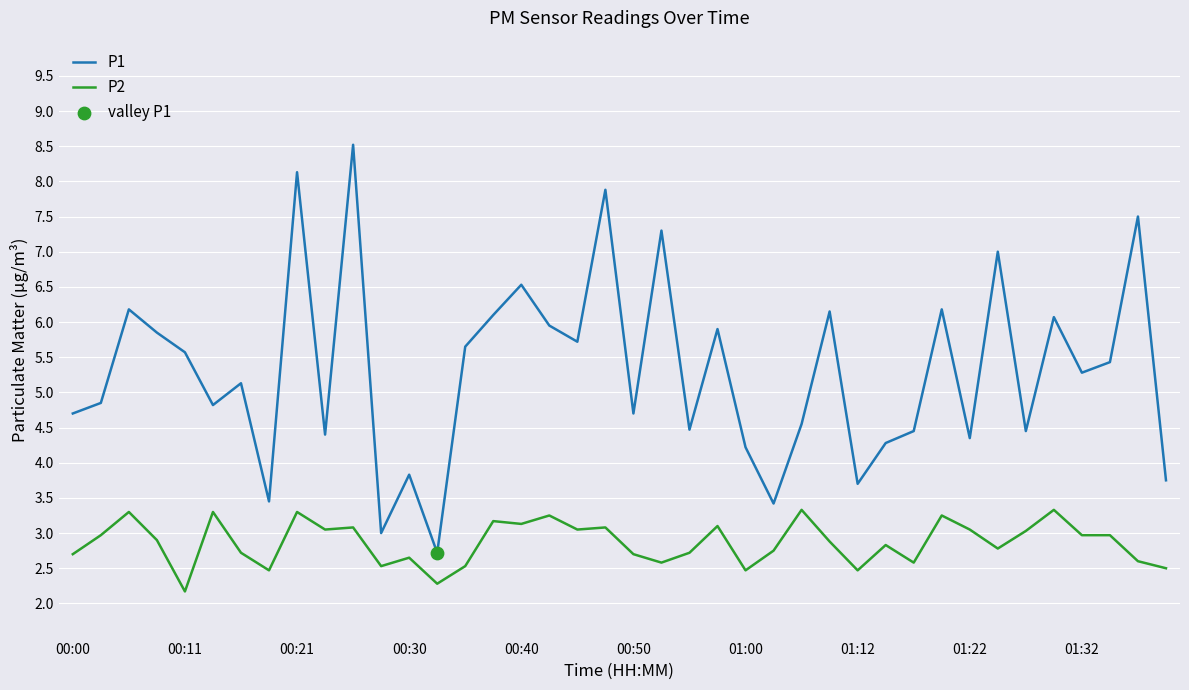

At how many categories does at least one series exceed 6?

12